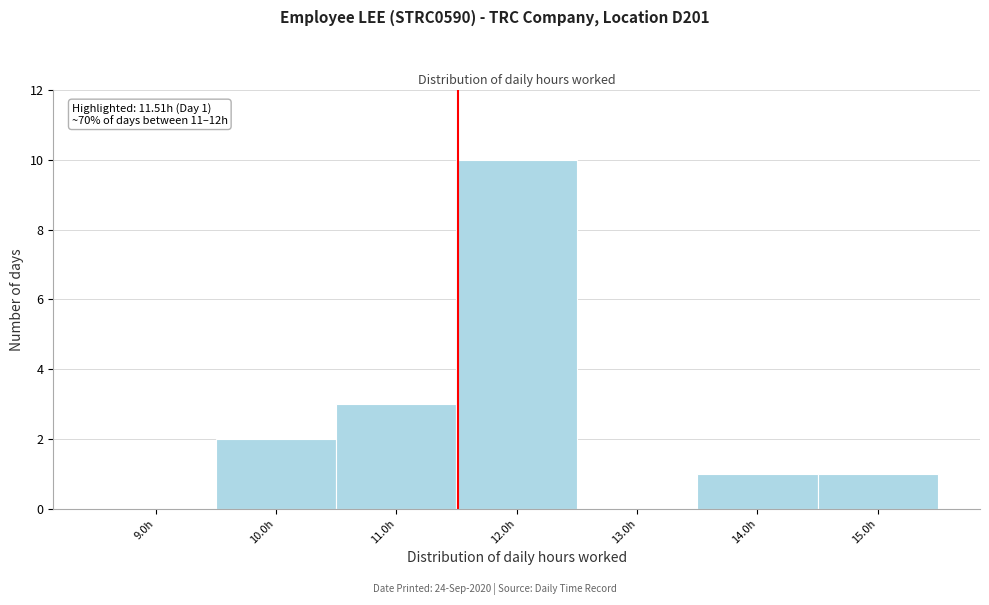

Over which range of the x-axis is the bar tallest?

11.5 to 12.5